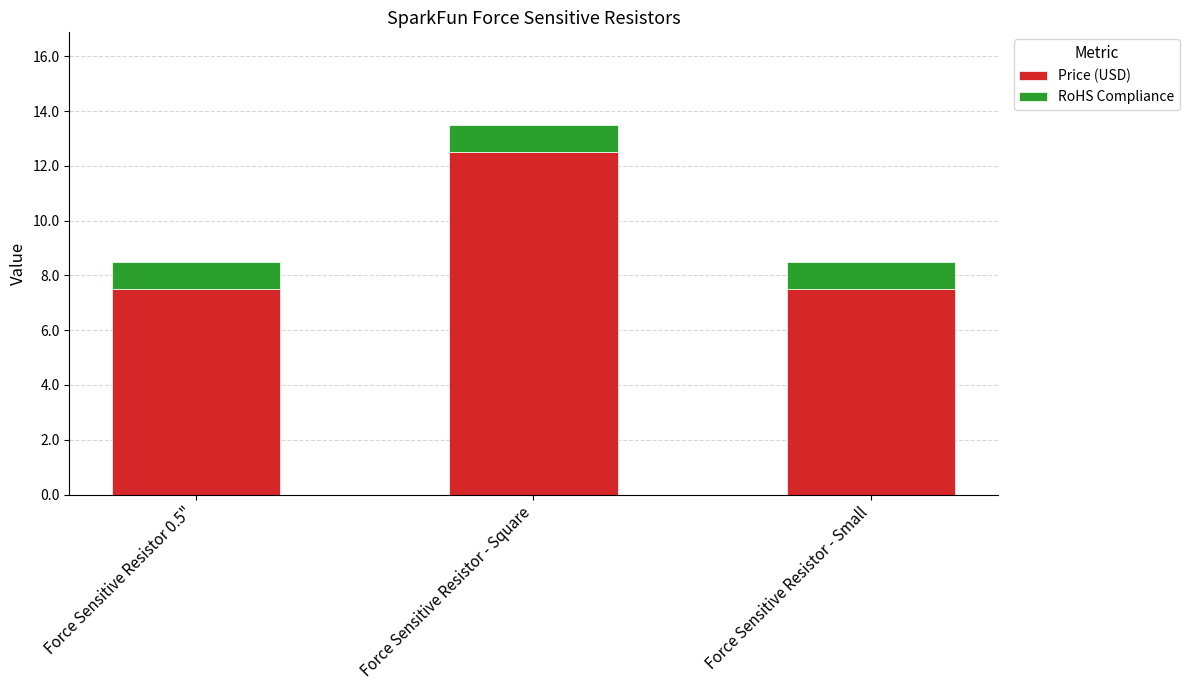

Reading left to right, transcribe the values for Price (USD).

Force Sensitive Resistor 0.5"=7.5	Force Sensitive Resistor - Square=12.5	Force Sensitive Resistor - Small=7.5